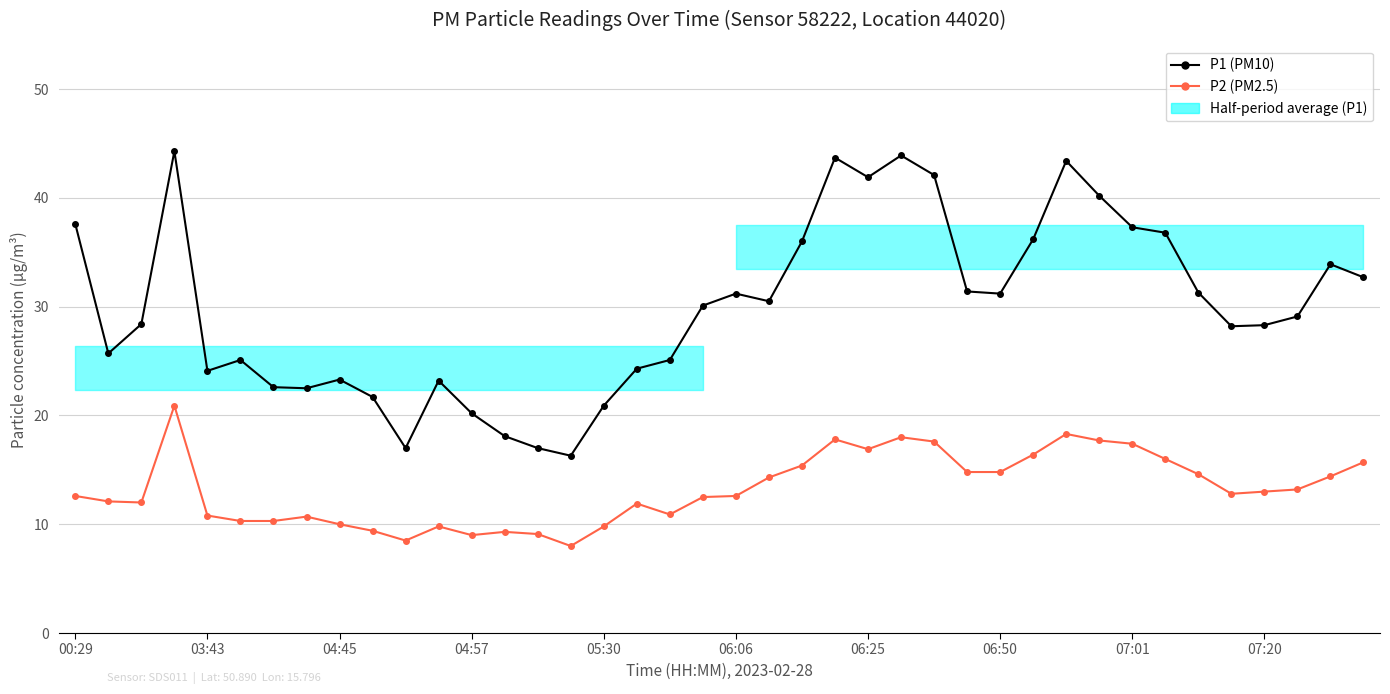

At how many categories does at least one series exceed 40?

7